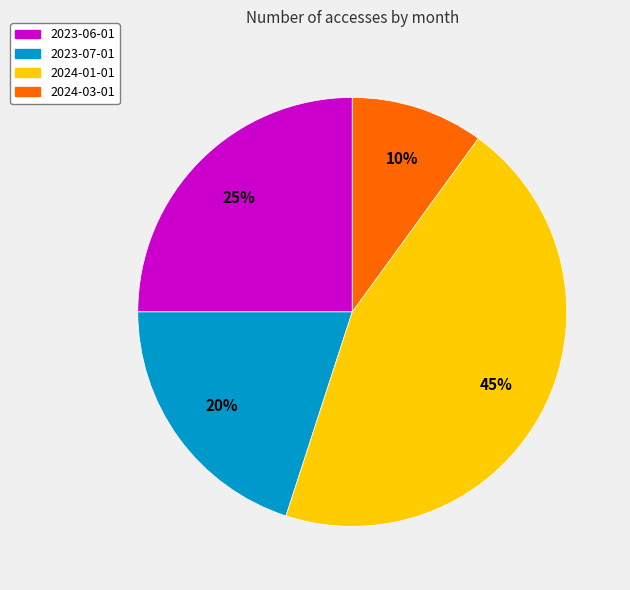

Is 2023-07-01 the majority of the pie?

No